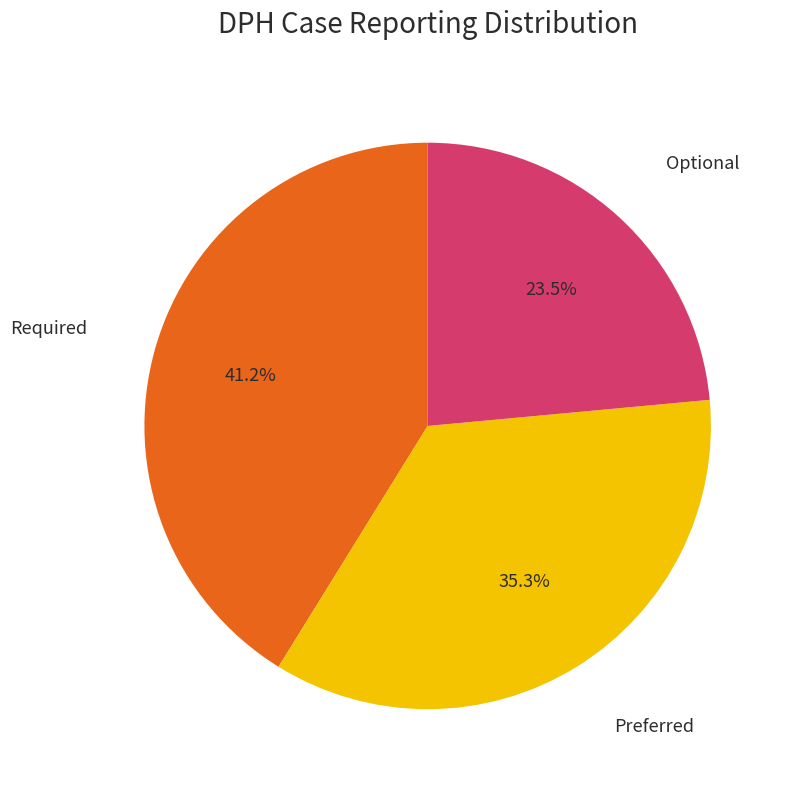

Is there any slice that represents more than half of the pie?

No